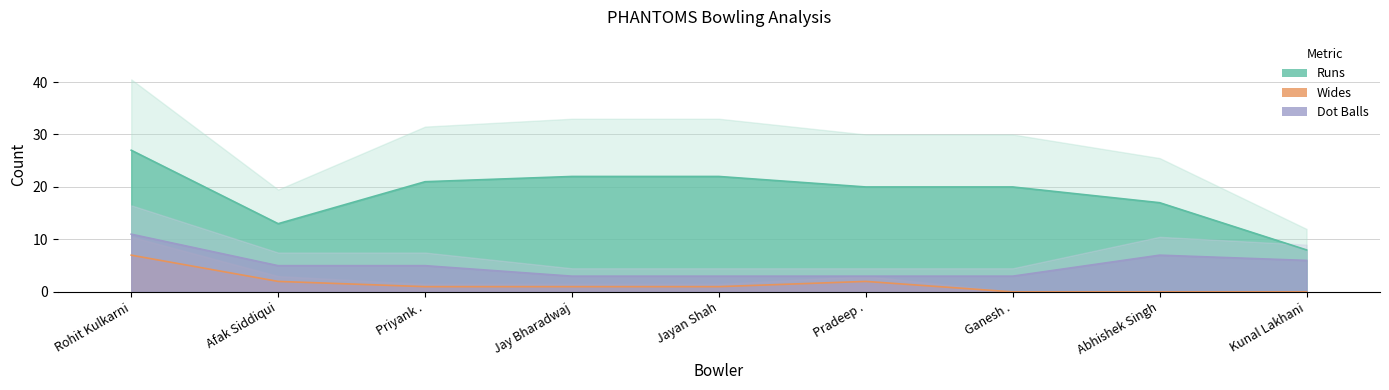

At Priyank ., list the series in order from smallest to largest.

Wides, Dot Balls, Runs